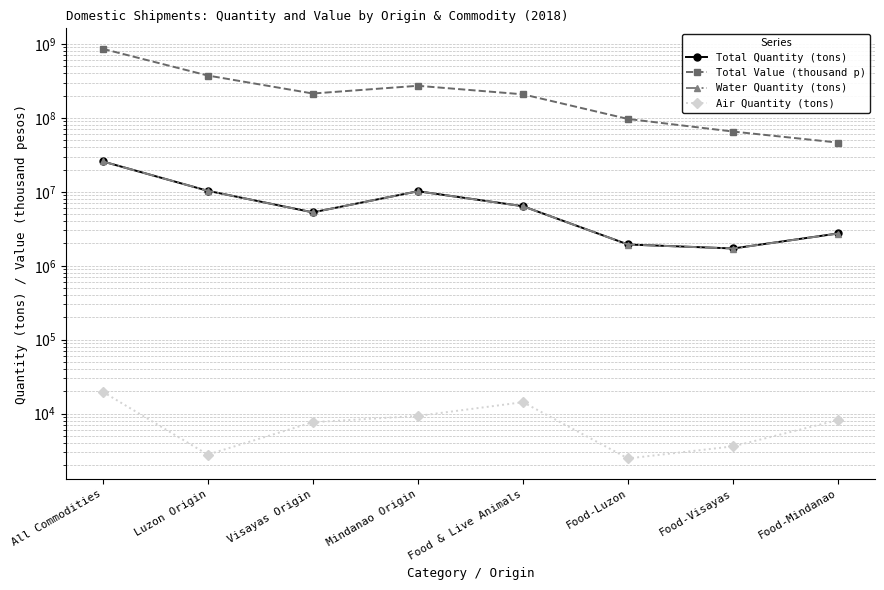

How many values in the Water Quantity (tons) series exceed 6374214?

3